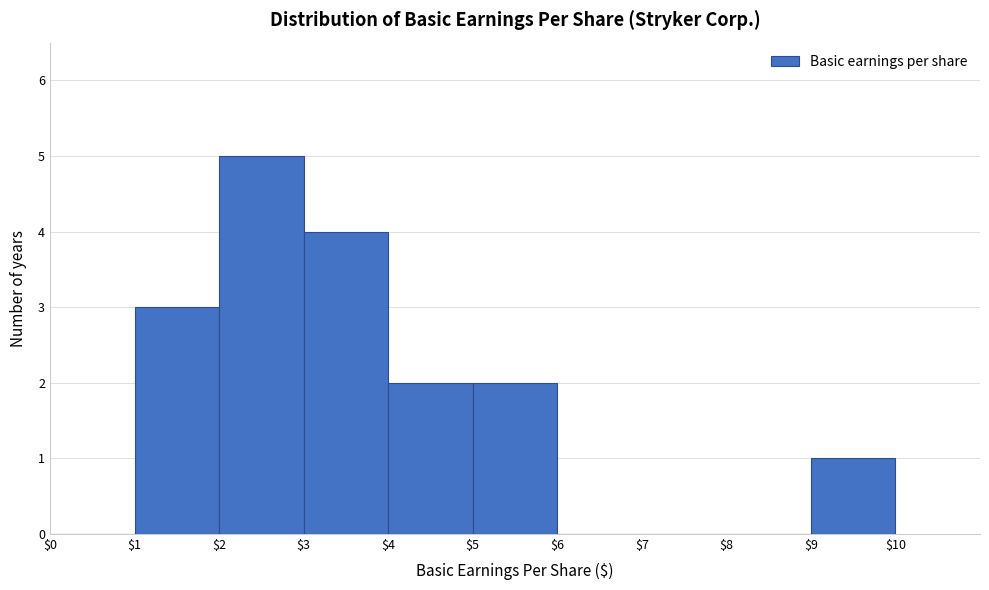

Reading left to right, list every bar in this chart as the range it spans on the x-axis followed by its height. The values are not printed on the chart, so give them approximately, as read against the axis.

$0 to $1: 0
$1 to $2: 3
$2 to $3: 5
$3 to $4: 4
$4 to $5: 2
$5 to $6: 2
$6 to $7: 0
$7 to $8: 0
$8 to $9: 0
$9 to $10: 1